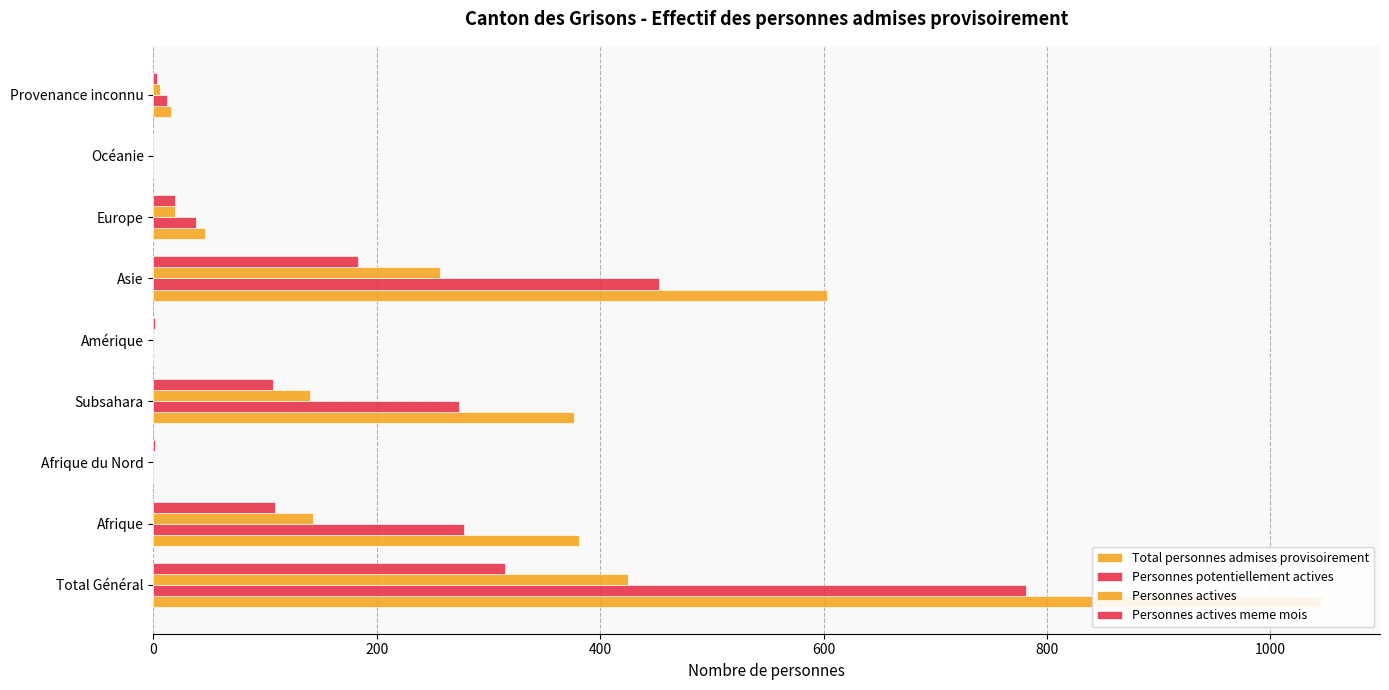

What is the greatest value displayed?

1046